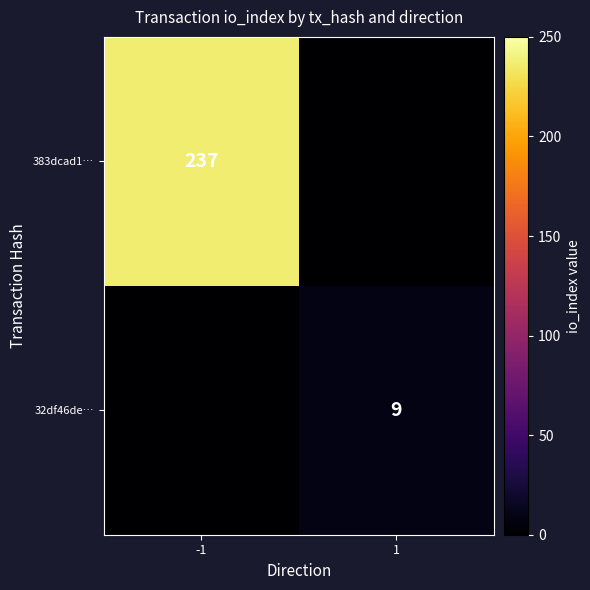

The 32df46de… series shows 9 at 1. True or false?

True